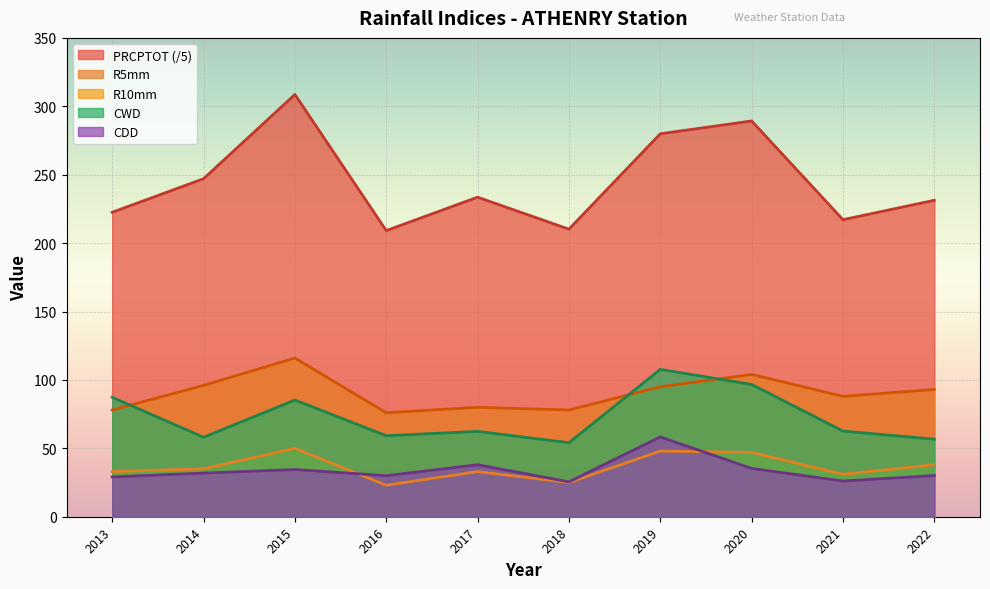

Reading left to right, extract all data points from this chart.

PRCPTOT: 2013=222.5	2014=247.1	2015=308.6	2016=209.2	2017=233.6	2018=210.2	2019=279.9	2020=289.3	2021=217.1	2022=231.3
R5mm: 2013=78.0	2014=96.0	2015=116.0	2016=76.0	2017=80.0	2018=78.0	2019=95.0	2020=104.0	2021=88.0	2022=93.0
R10mm: 2013=33.0	2014=35.0	2015=50.0	2016=23.0	2017=33.0	2018=25.0	2019=48.0	2020=47.0	2021=31.0	2022=38.0
CWD: 2013=87.3	2014=58.1	2015=85.3	2016=59.2	2017=62.4	2018=54.1	2019=107.7	2020=96.7	2021=62.6	2022=56.7
CDD: 2013=29.1	2014=31.9	2015=34.5	2016=30.0	2017=38.0	2018=25.5	2019=58.3	2020=35.3	2021=26.1	2022=30.1